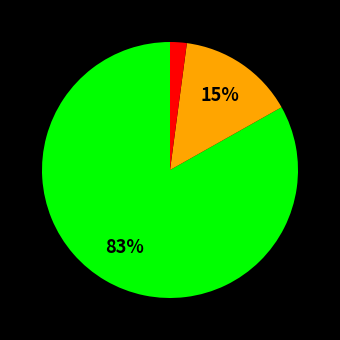

To the nearest percent, what is the average slice percentage?

33%